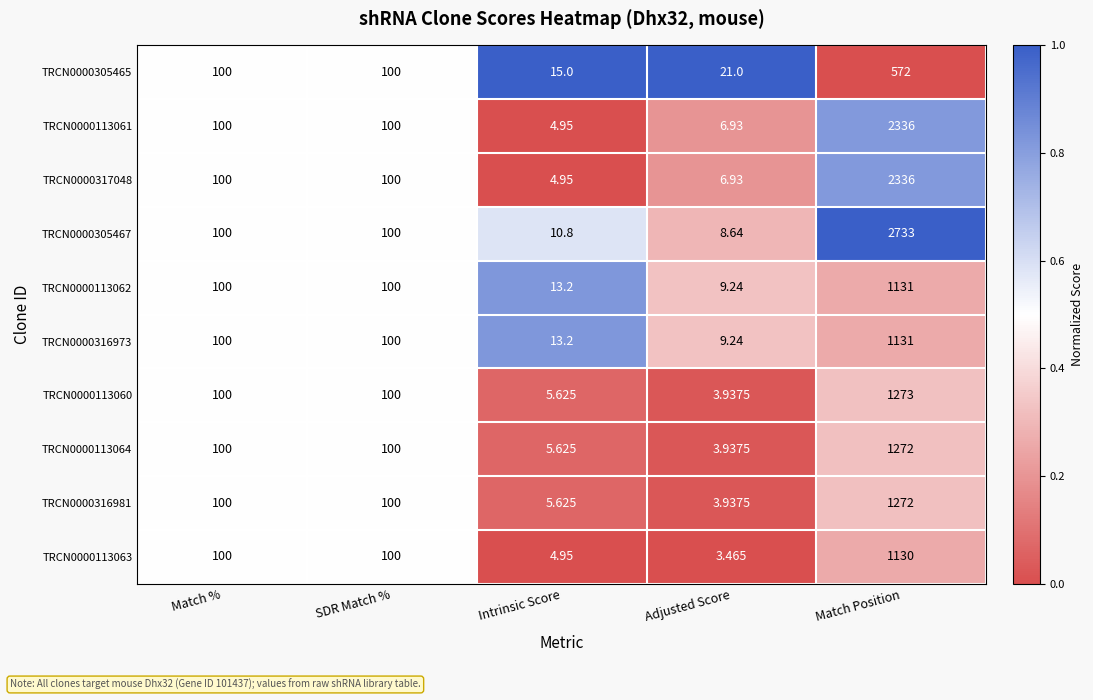

Which category has the highest value across all series?

Match Position